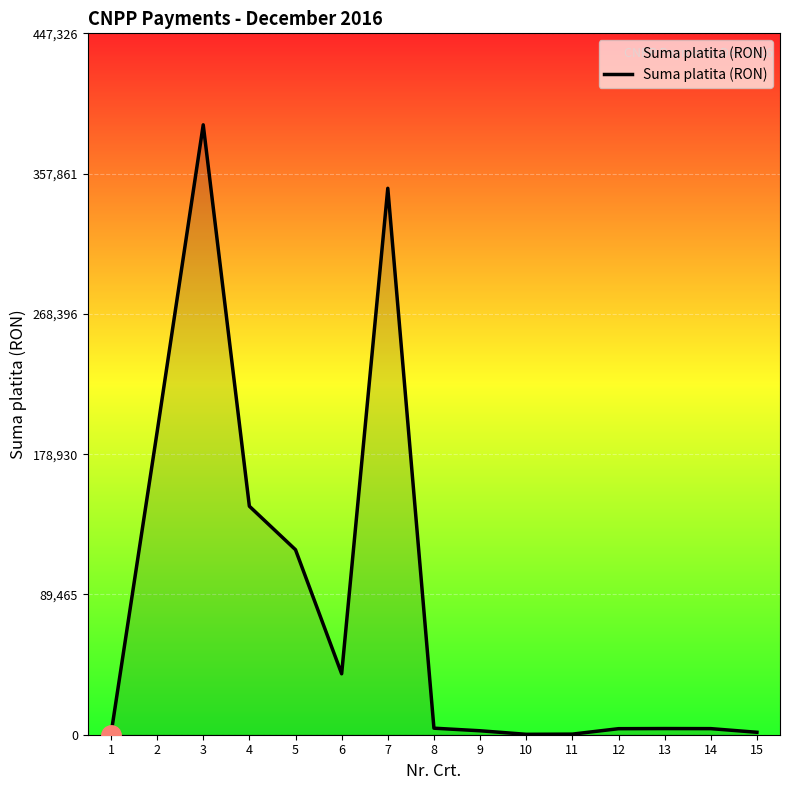

What is the maximum value shown in the chart?

388980.0